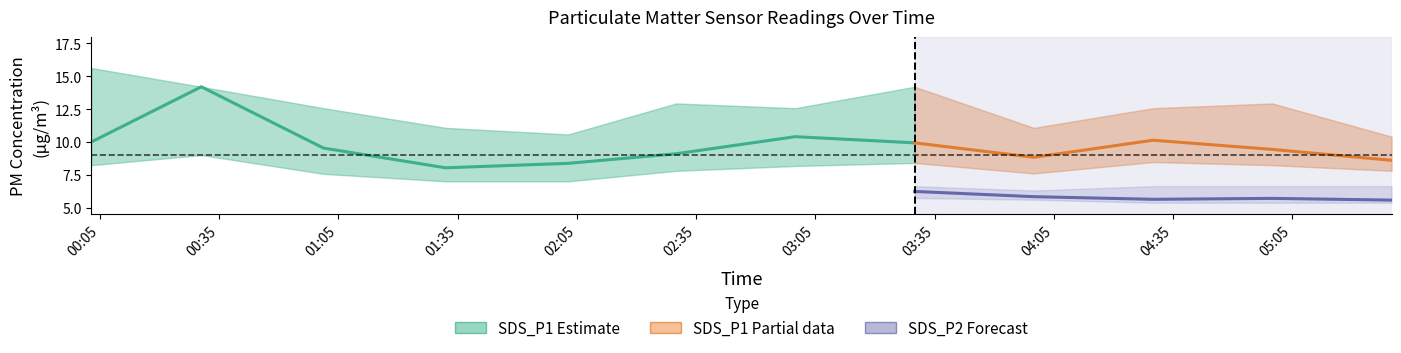

What is the minimum value for SDS_P1?

8.0